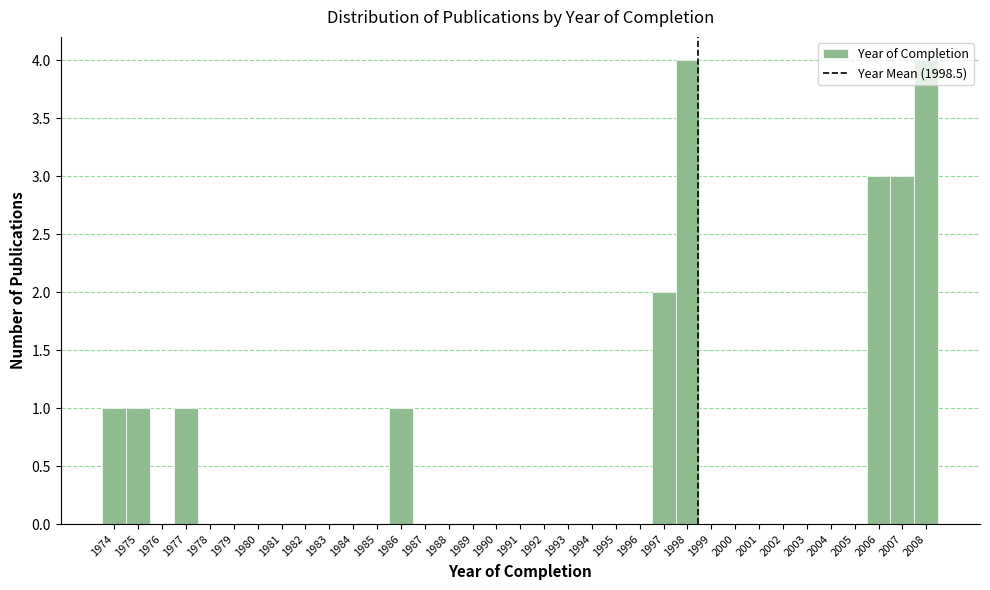

Reading left to right, transcribe this chart: for each bar, give the range it covers on the x-axis and its height. The values are not printed on the chart, so give them approximately, as read against the axis.

1973.5 to 1974.5: 1
1974.5 to 1975.5: 1
1975.5 to 1976.5: 0
1976.5 to 1977.5: 1
1977.5 to 1978.5: 0
1978.5 to 1979.5: 0
1979.5 to 1980.5: 0
1980.5 to 1981.5: 0
1981.5 to 1982.5: 0
1982.5 to 1983.5: 0
1983.5 to 1984.5: 0
1984.5 to 1985.5: 0
1985.5 to 1986.5: 1
1986.5 to 1987.5: 0
1987.5 to 1988.5: 0
1988.5 to 1989.5: 0
1989.5 to 1990.5: 0
1990.5 to 1991.5: 0
1991.5 to 1992.5: 0
1992.5 to 1993.5: 0
1993.5 to 1994.5: 0
1994.5 to 1995.5: 0
1995.5 to 1996.5: 0
1996.5 to 1997.5: 2
1997.5 to 1998.5: 4
1998.5 to 1999.5: 0
1999.5 to 2000.5: 0
2000.5 to 2001.5: 0
2001.5 to 2002.5: 0
2002.5 to 2003.5: 0
2003.5 to 2004.5: 0
2004.5 to 2005.5: 0
2005.5 to 2006.5: 3
2006.5 to 2007.5: 3
2007.5 to 2008.5: 4